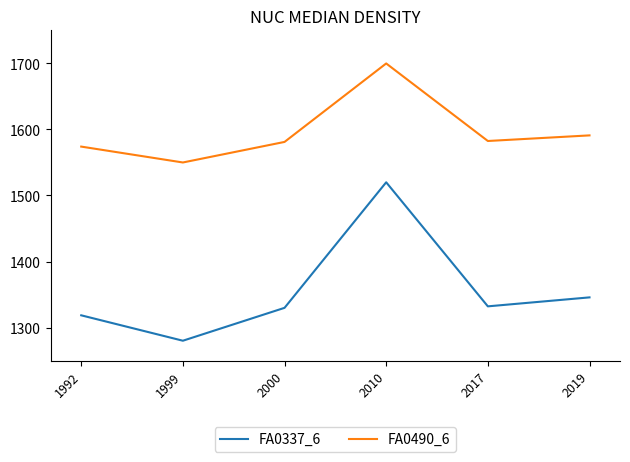

True or false: FA0490_6 and FA0337_6 intersect in this chart.

False